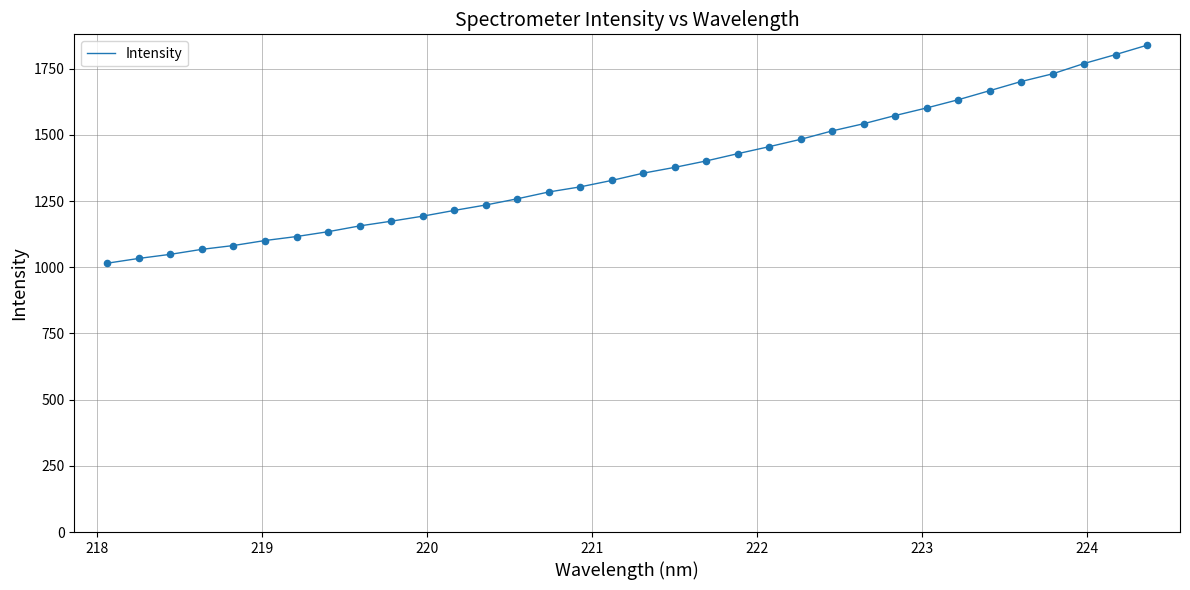

What is the greatest value displayed?

1838.5